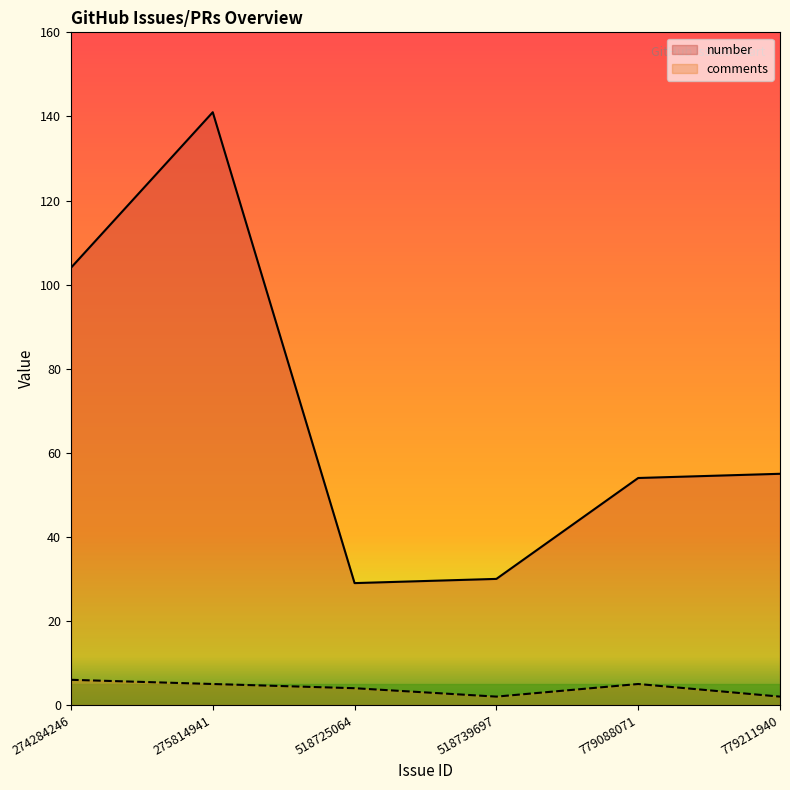

What is the difference between the number values at 518739697 and 518725064?

1